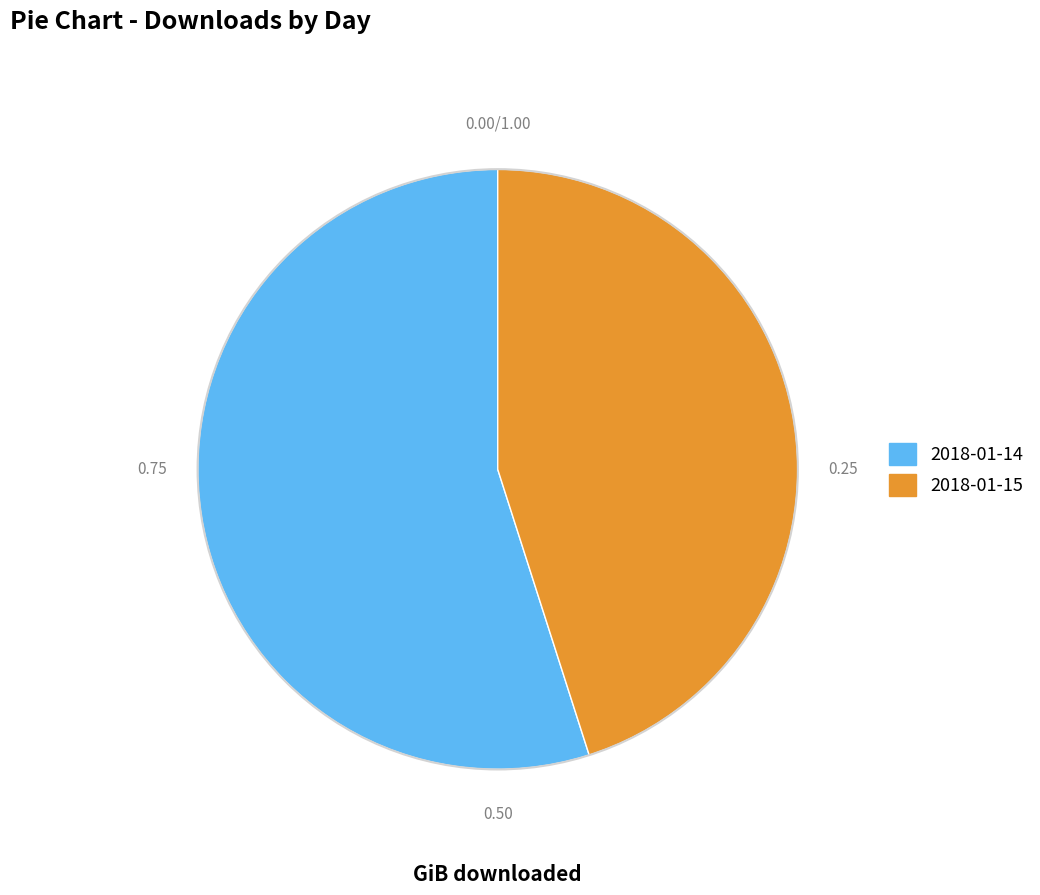

What is the smallest slice in the pie chart?

2018-01-15